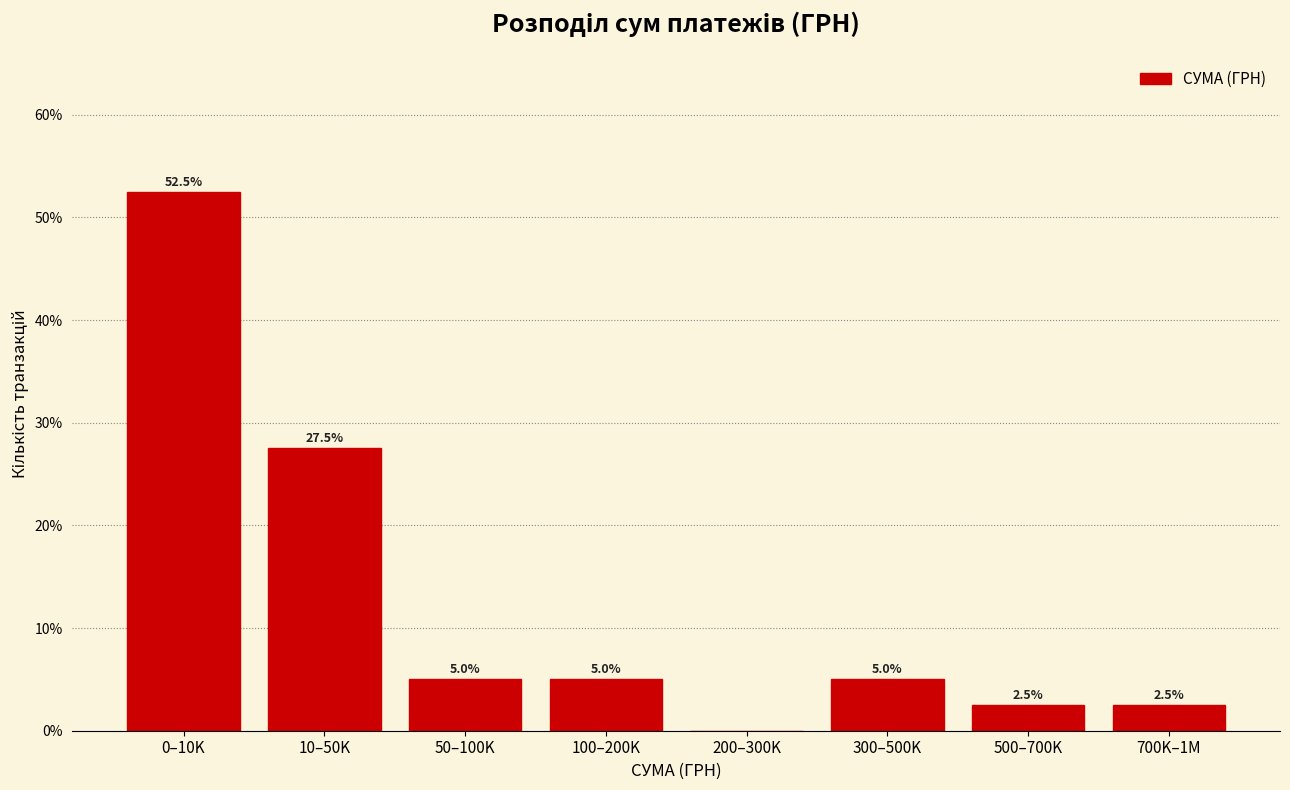

Reading left to right, extract all data points from this chart.

0–10K=52.5	10–50K=27.5	50–100K=5.0	100–200K=5.0	200–300K=0.0	300–500K=5.0	500–700K=2.5	700K–1M=2.5